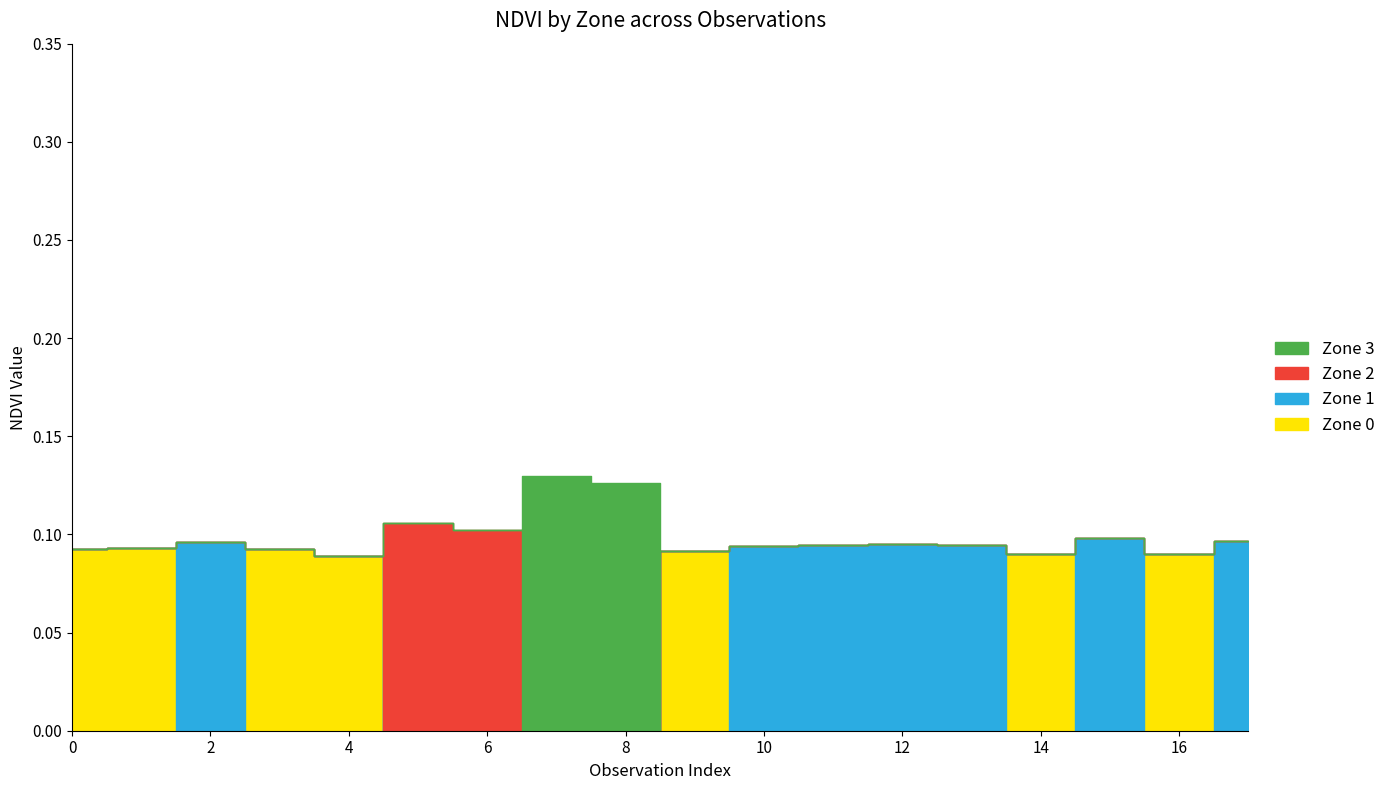

List the labels in order of Zone 0 value, smallest first.

2, 5, 6, 7, 8, 10, 11, 12, 13, 15, 17, 4, 14, 16, 9, 0, 3, 1